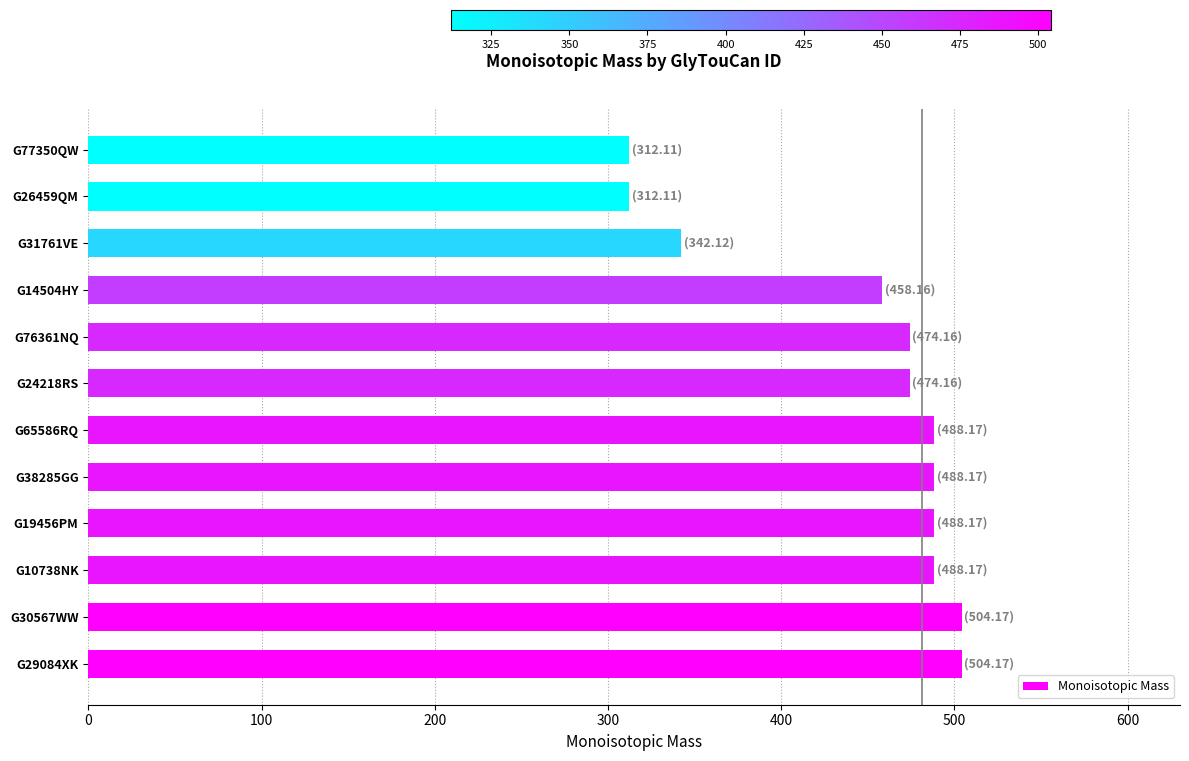

Which has a higher value, G14504HY or G26459QM?

G14504HY